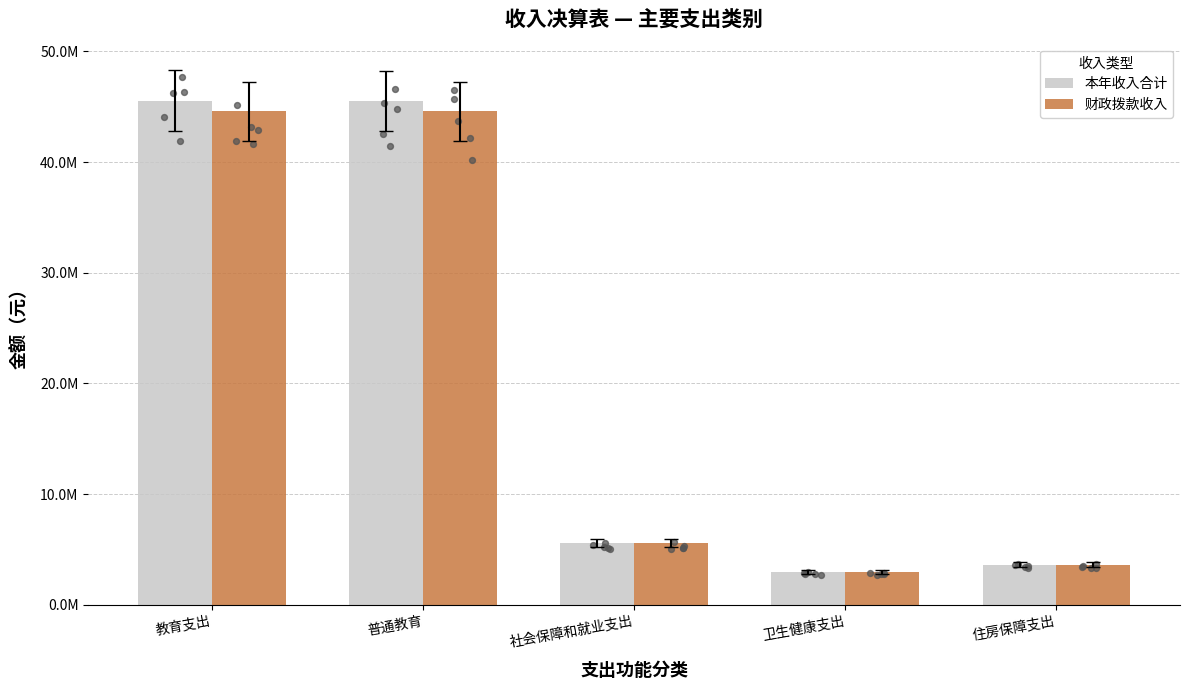

At which category is the sum across all series the highest?

教育支出